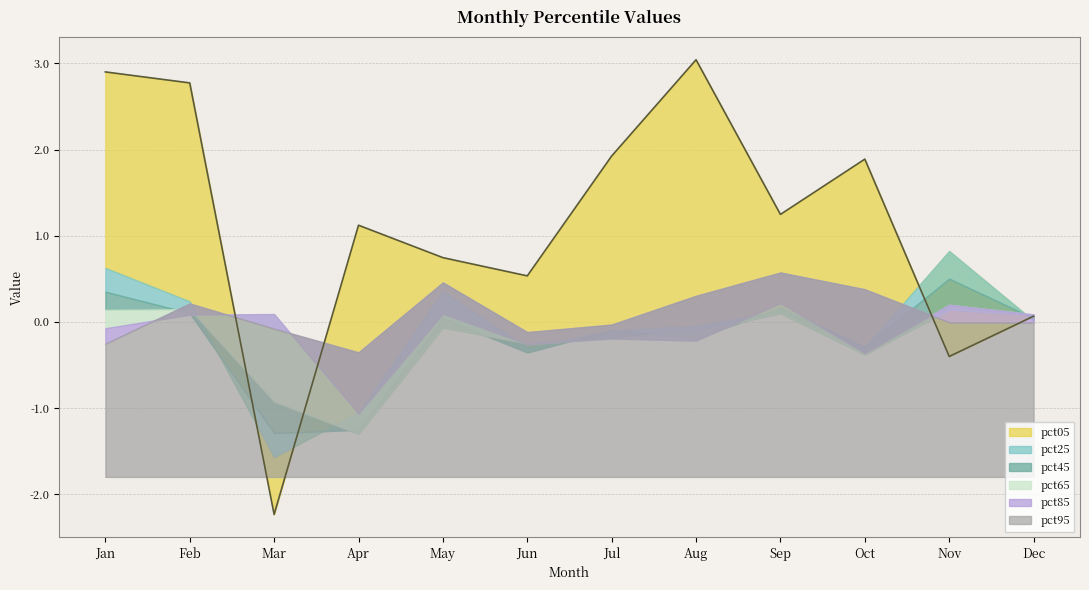

Where do pct25 and pct05 first cross each other?

Feb and Mar